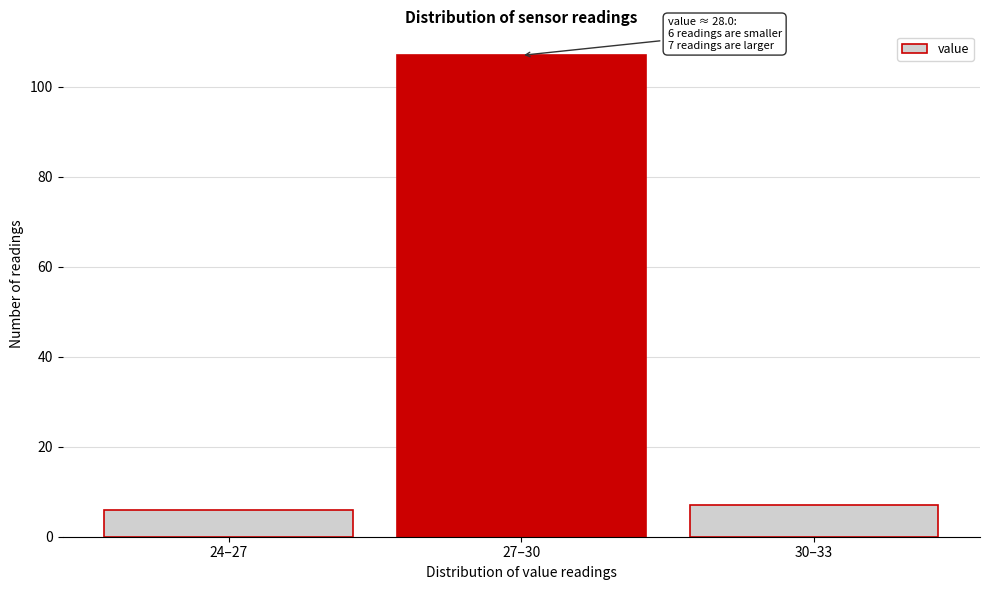

Reading left to right, extract all data points from this chart.

6	107	7